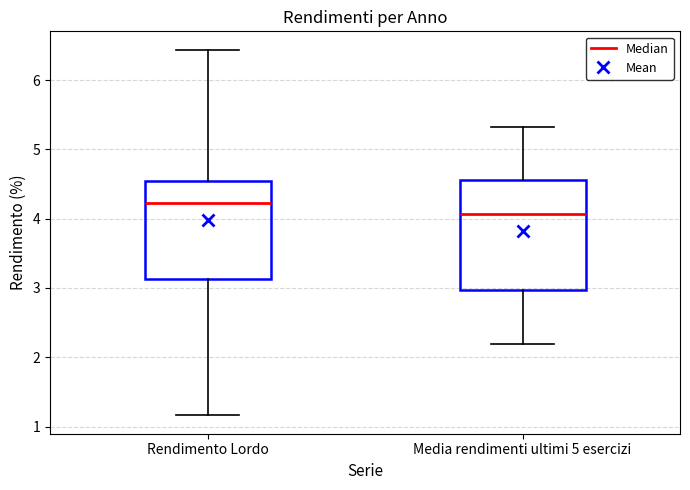

Which box's median line is the lowest?

Media rendimenti ultimi 5 esercizi